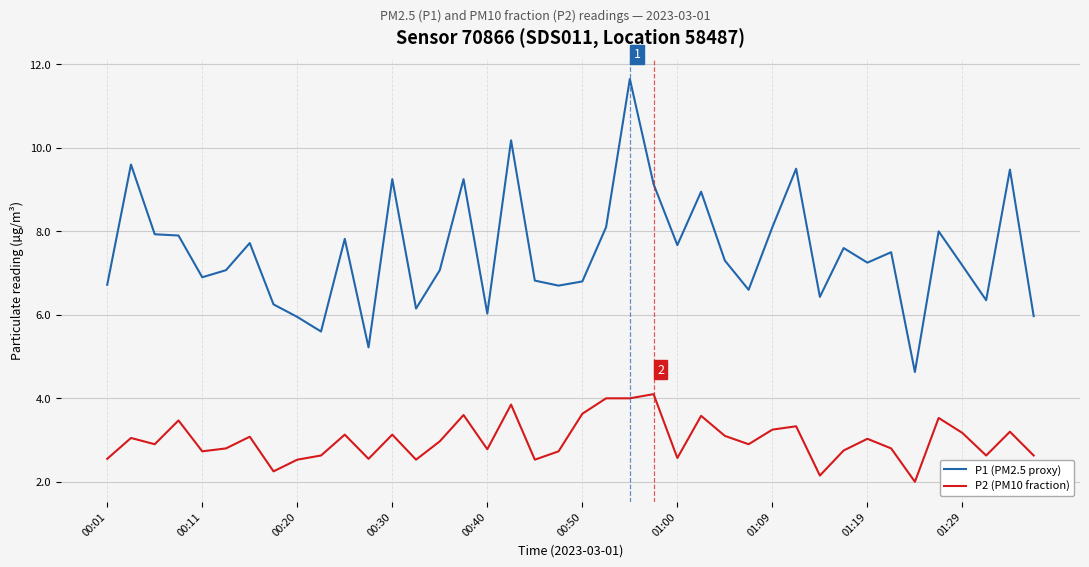

Rank the series by their average value, from lowest to highest.

P2 (PM10 fraction), P1 (PM2.5 proxy)